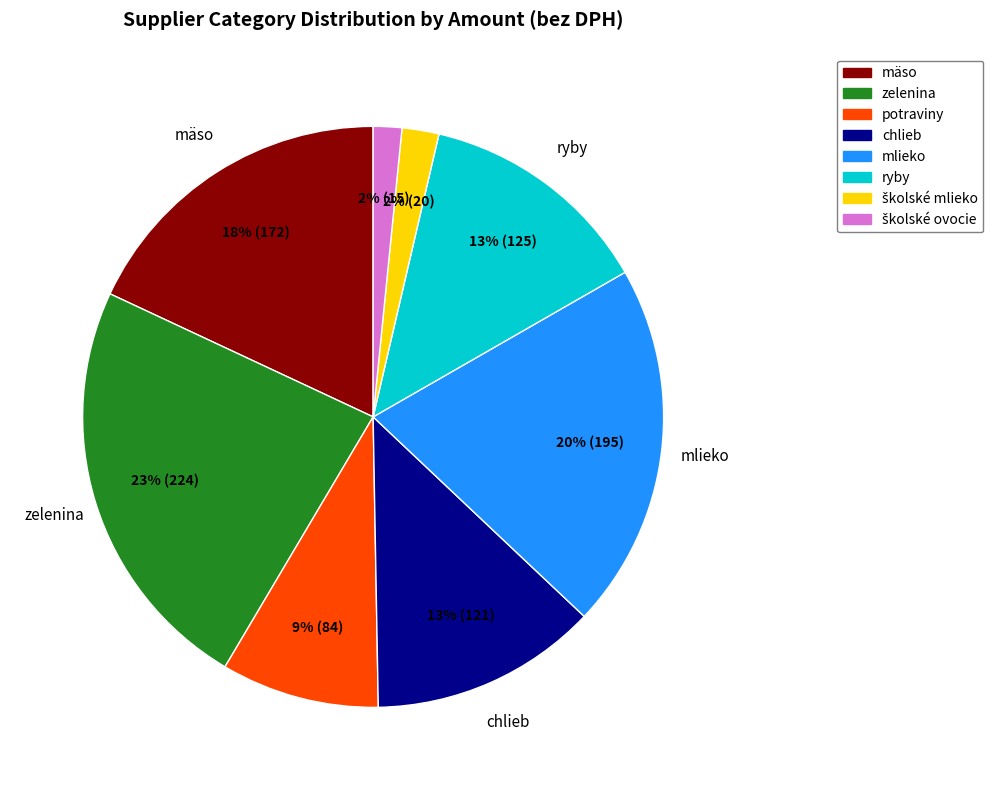

To the nearest percent, what is the average slice percentage?

12%